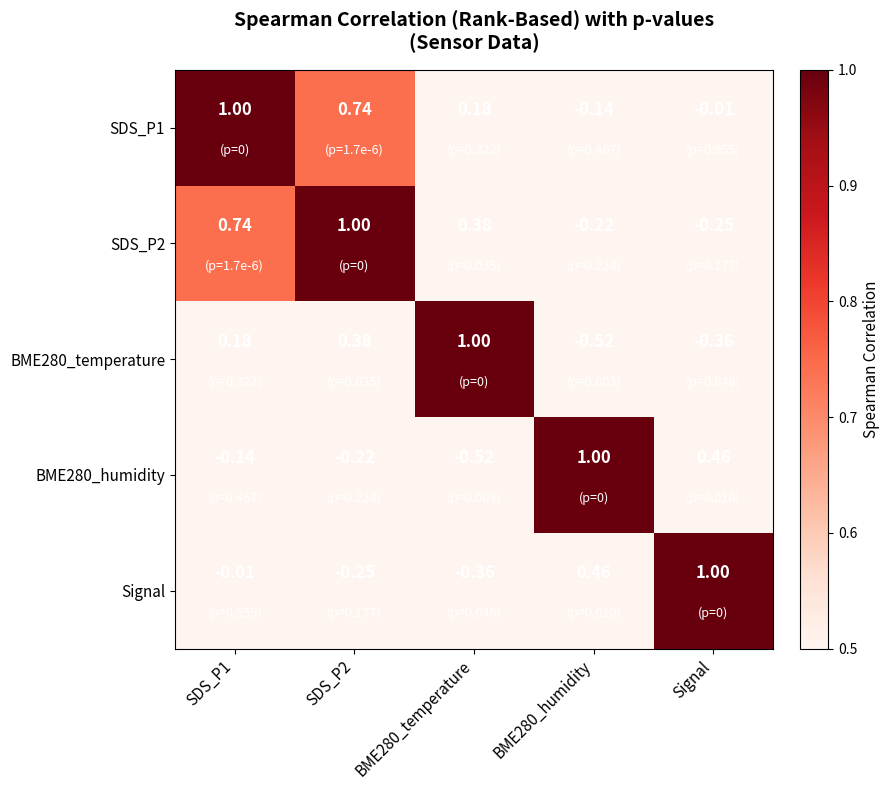

Is the value of BME280_humidity at SDS_P1 greater than the value of Signal at SDS_P2?

Yes